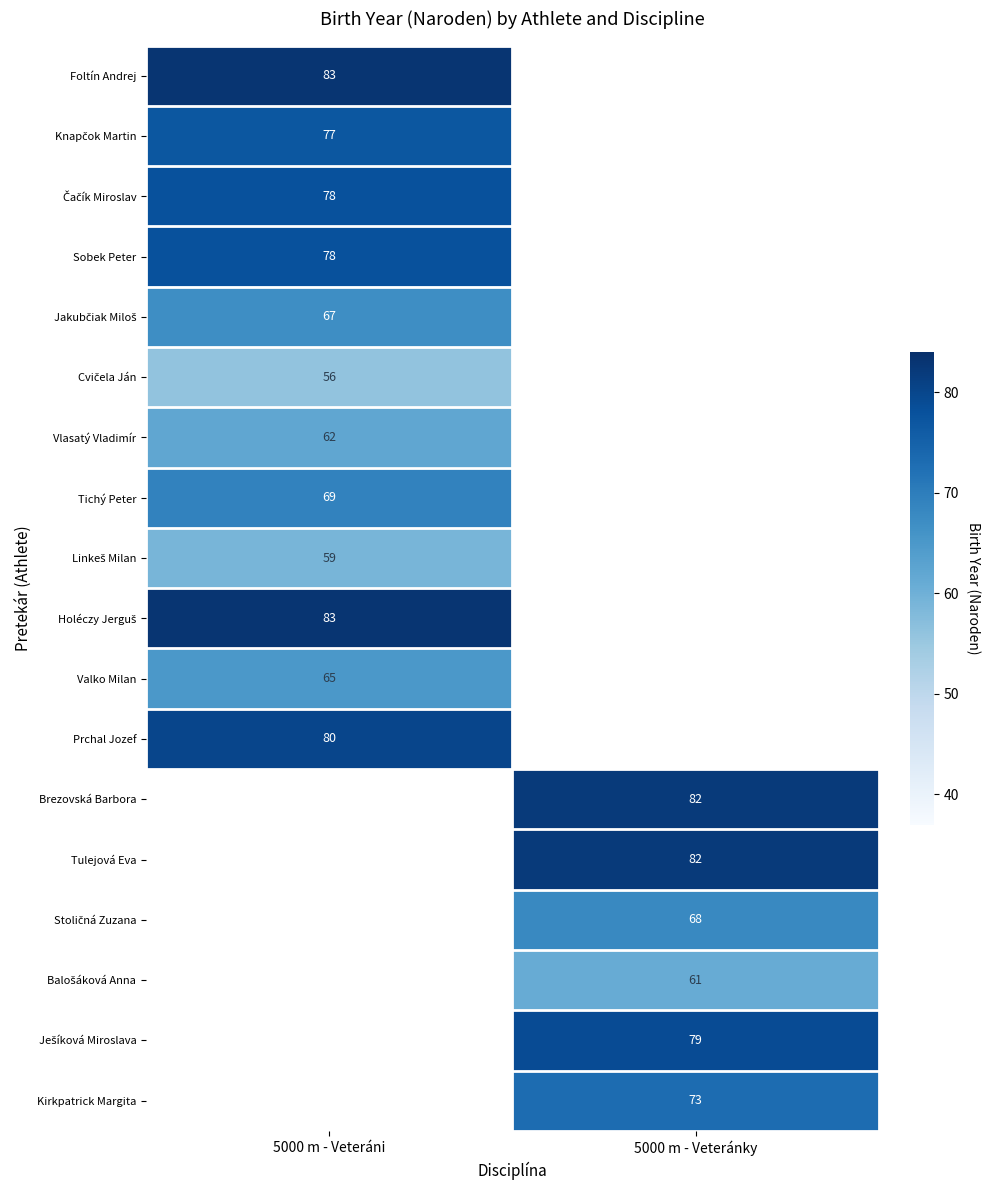

Which has a higher value, 5000 m - Veteránky or 5000 m - Veteráni?

5000 m - Veteráni